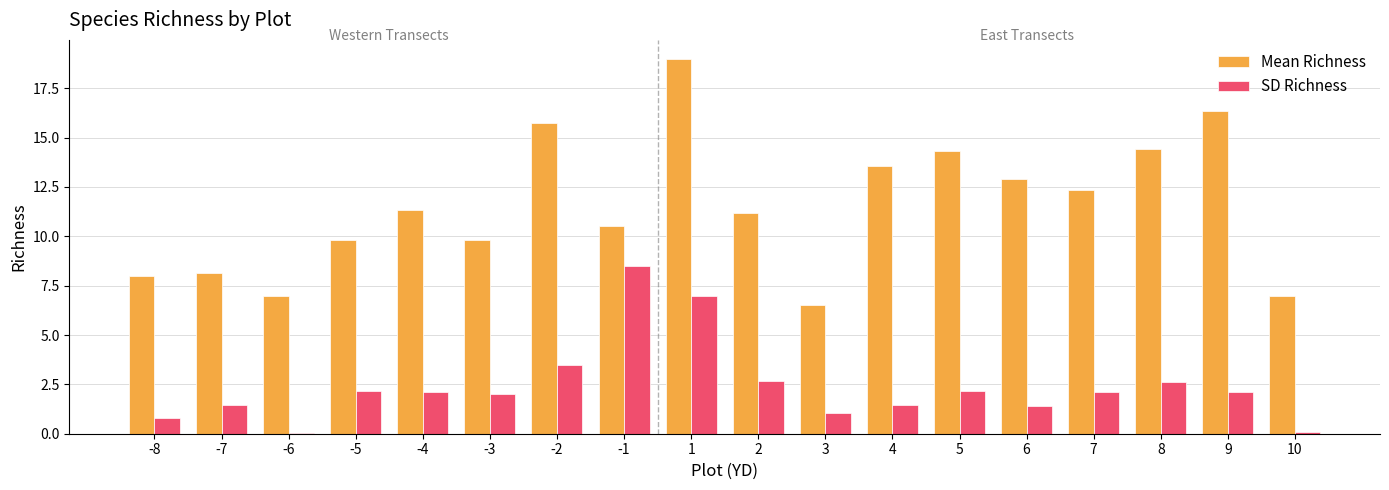

What is the sum of all SD Richness values?

43.3